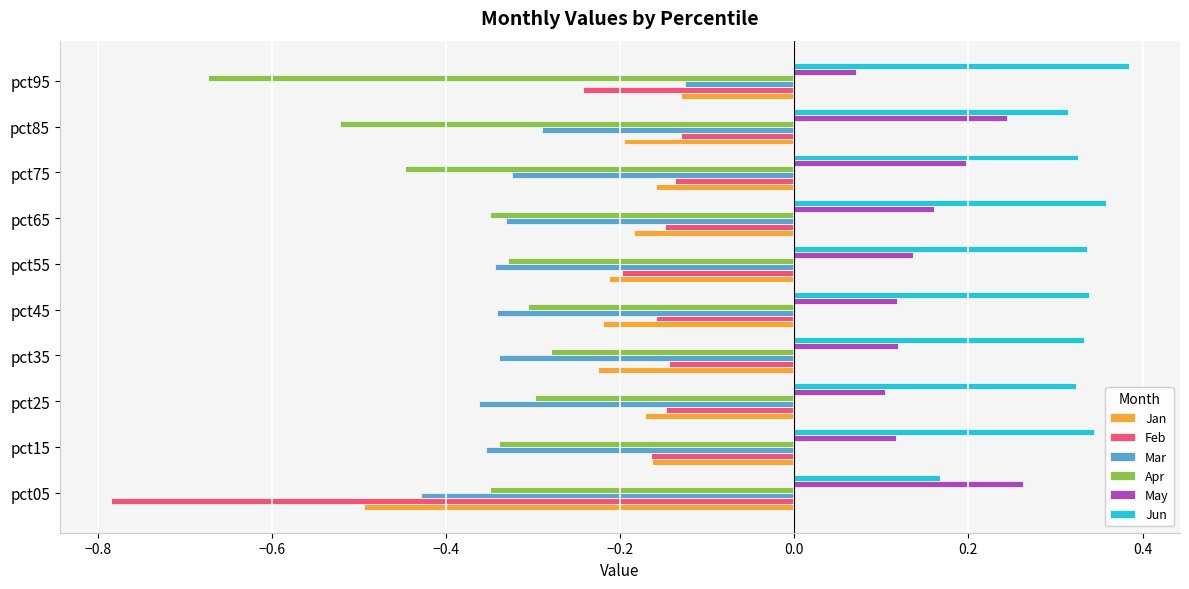

At which category does the chart reach its peak across all series?

pct95